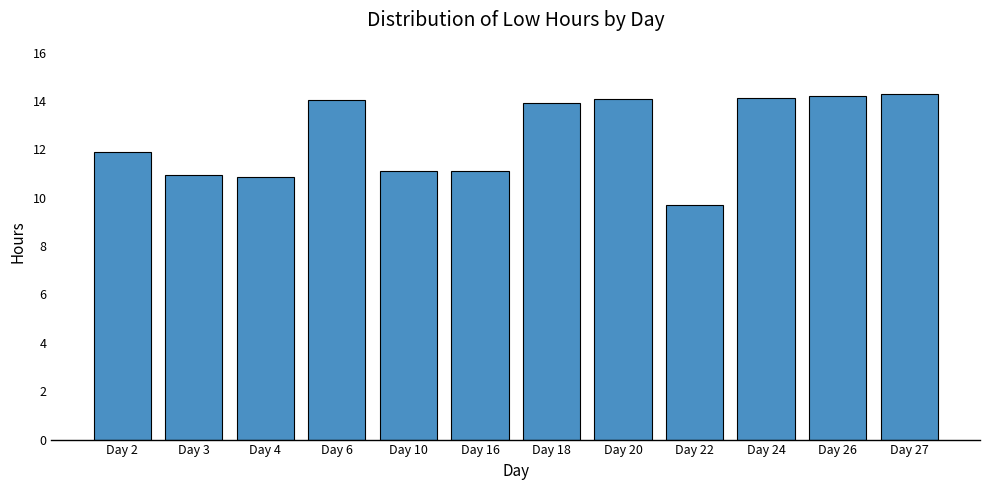

Are the bars horizontal?

No